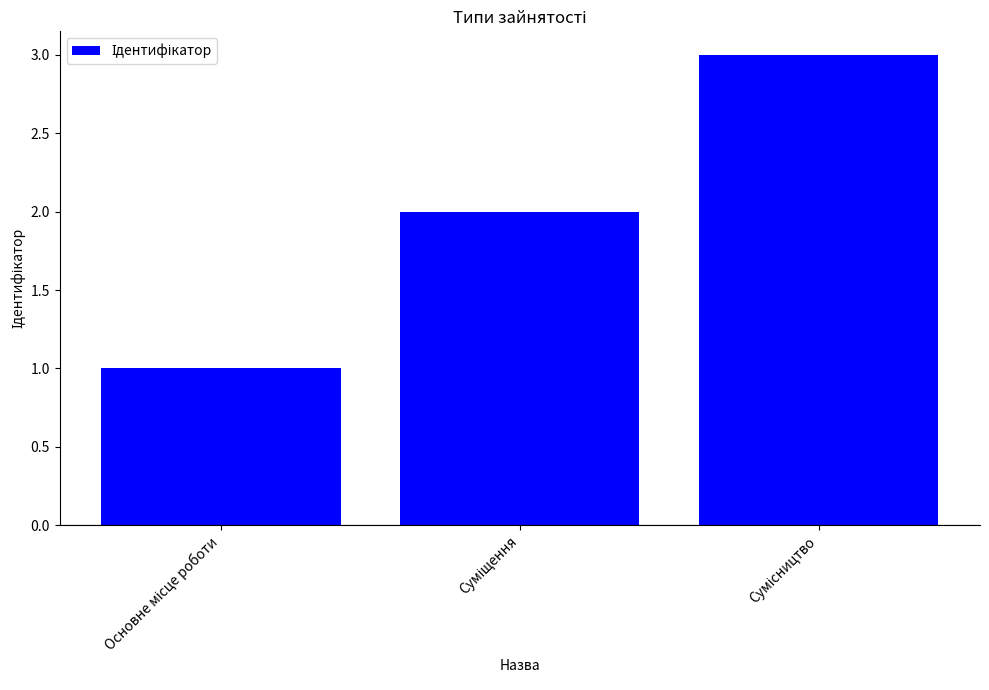

What is the sum of all values?

6